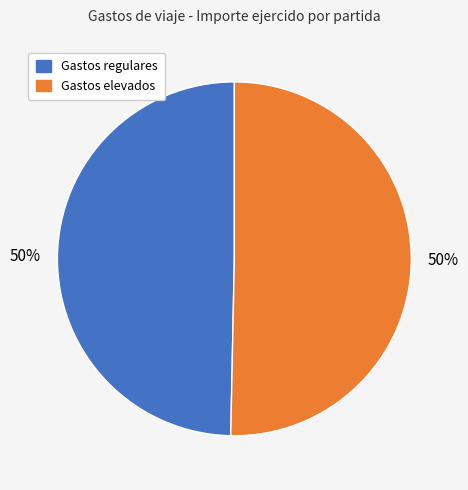

To the nearest percent, what is the combined percentage of Gastos regulares and Gastos elevados?

100%